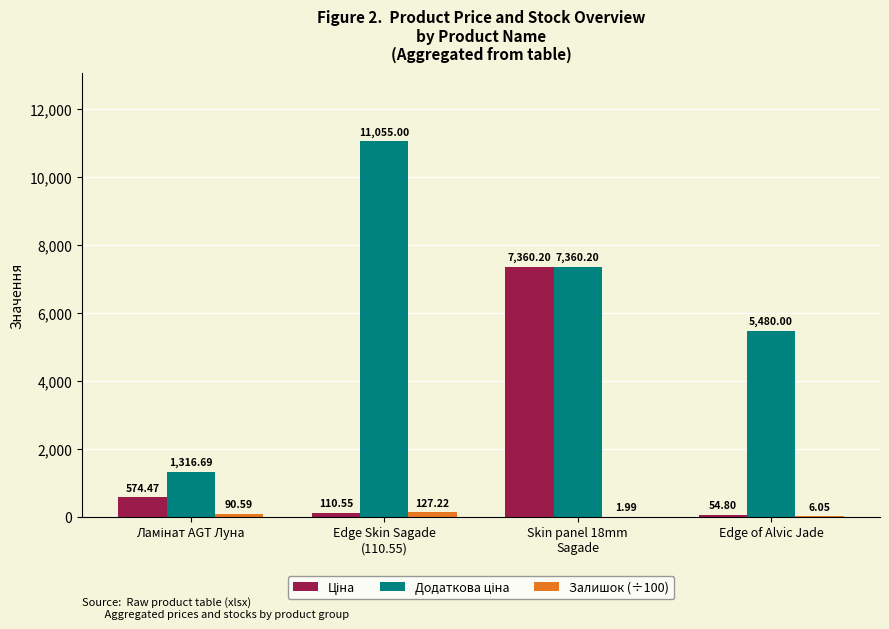

At which category is the sum across all series the highest?

Skin panel 18mm
Sagade